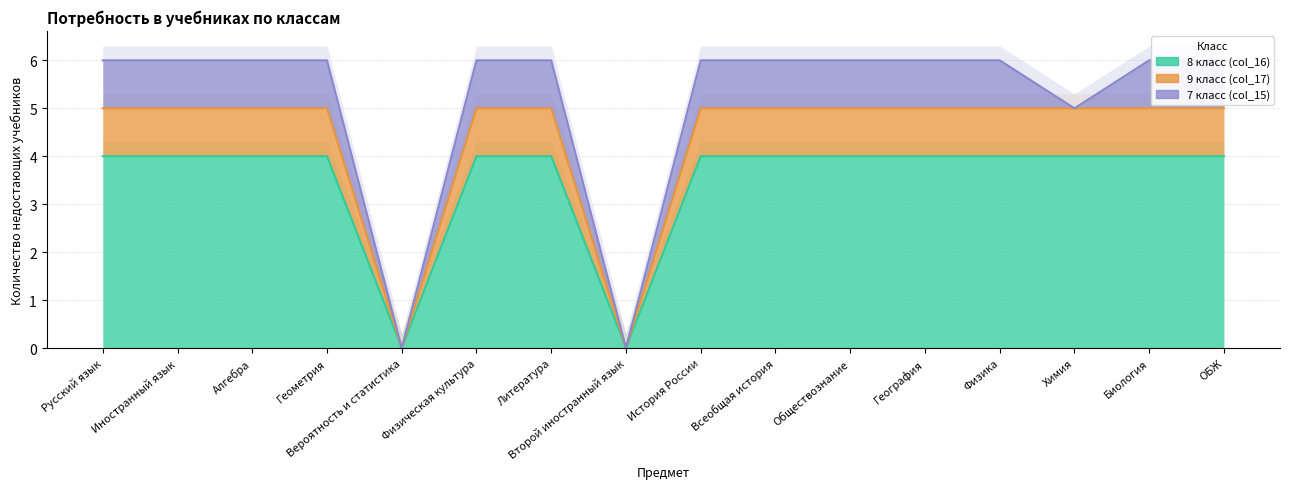

What is the label of the 12th point from the right?

Вероятность и статистика